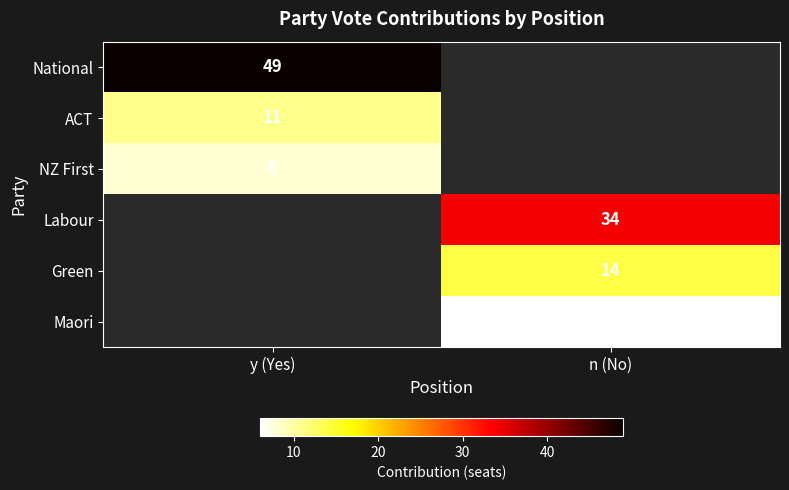

True or false: National has a value of 49 at y (Yes).

True